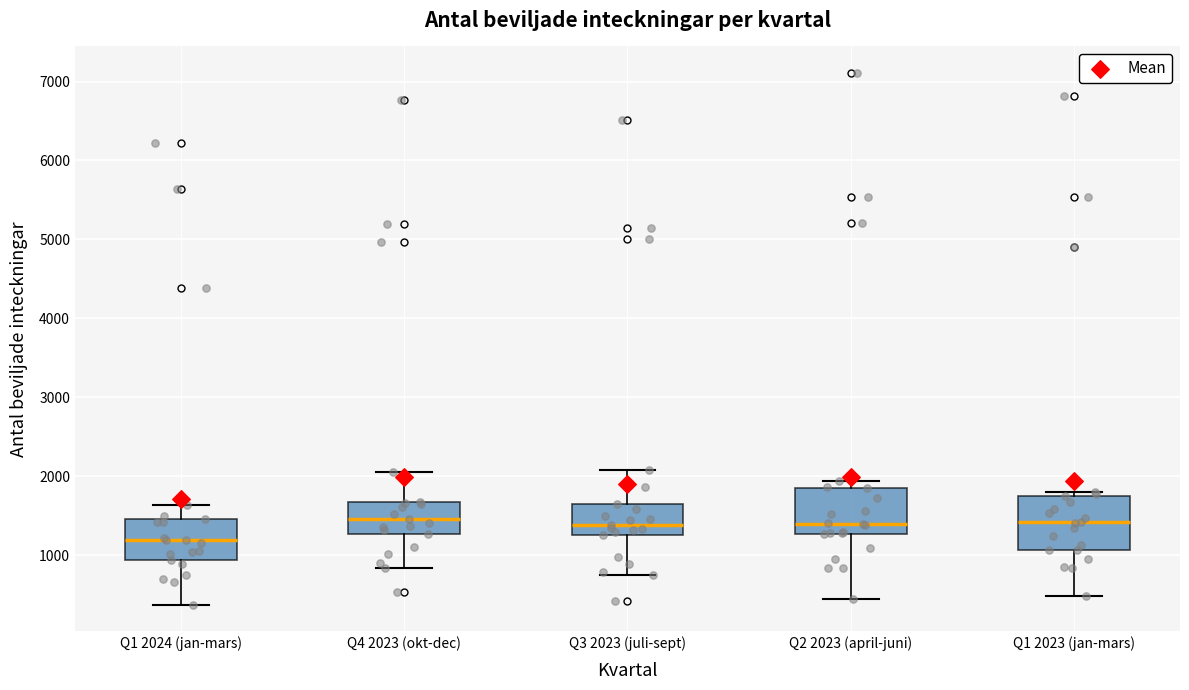

Reading left to right, read every box against the y-axis: the position of its median line, the range the box covers, and the ends of its whiskers. The values are not printed on the chart, so give them approximately, as read against the axis.

Q1 2024 (jan-mars): median 1200, box 900 to 1500, whiskers 400 to 1600
Q4 2023 (okt-dec): median 1500, box 1300 to 1700, whiskers 800 to 2100
Q3 2023 (juli-sept): median 1400, box 1300 to 1600, whiskers 800 to 2100
Q2 2023 (april-juni): median 1400, box 1300 to 1900, whiskers 400 to 1900 (just above the box's upper edge)
Q1 2023 (jan-mars): median 1400, box 1100 to 1700, whiskers 500 to 1800